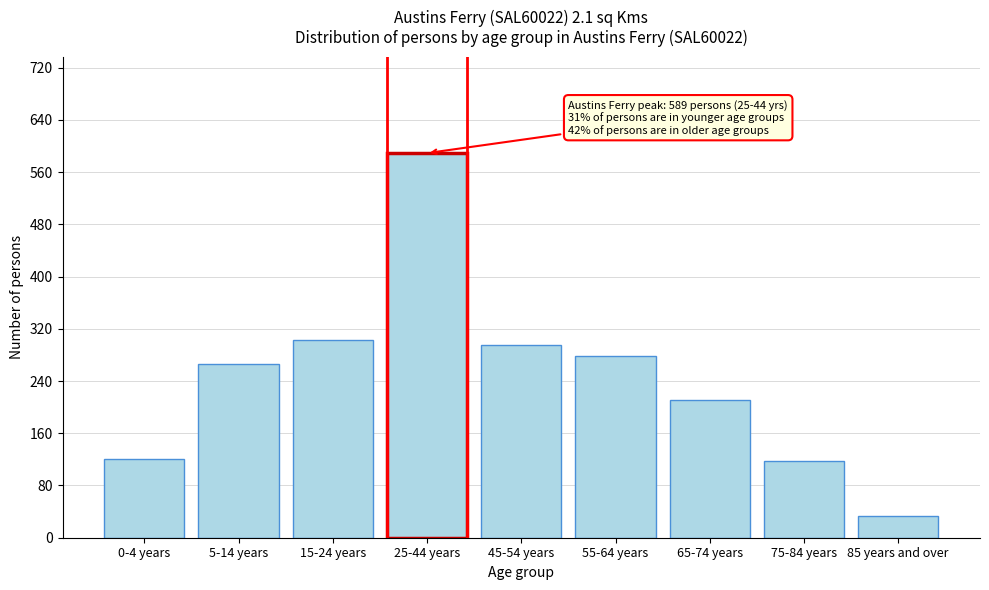

Reading left to right, what are all the values shown in this chart?

121	266	303	589	295	278	211	117	34